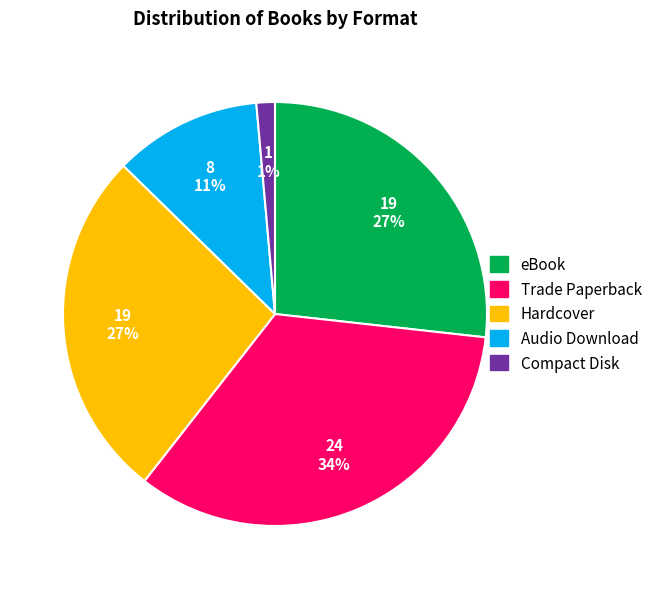

Is it true that Audio Download is 11% of the pie?

True